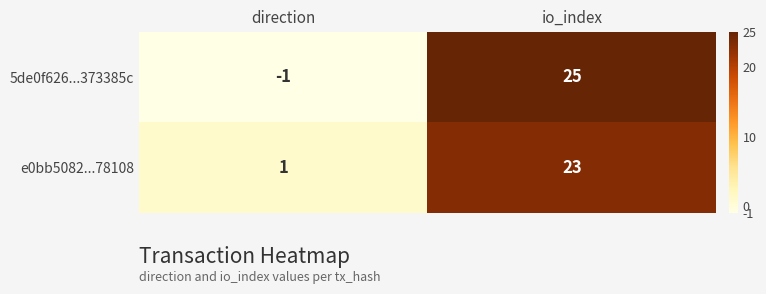

At which label does 5de0f626...373385c reach its minimum?

direction